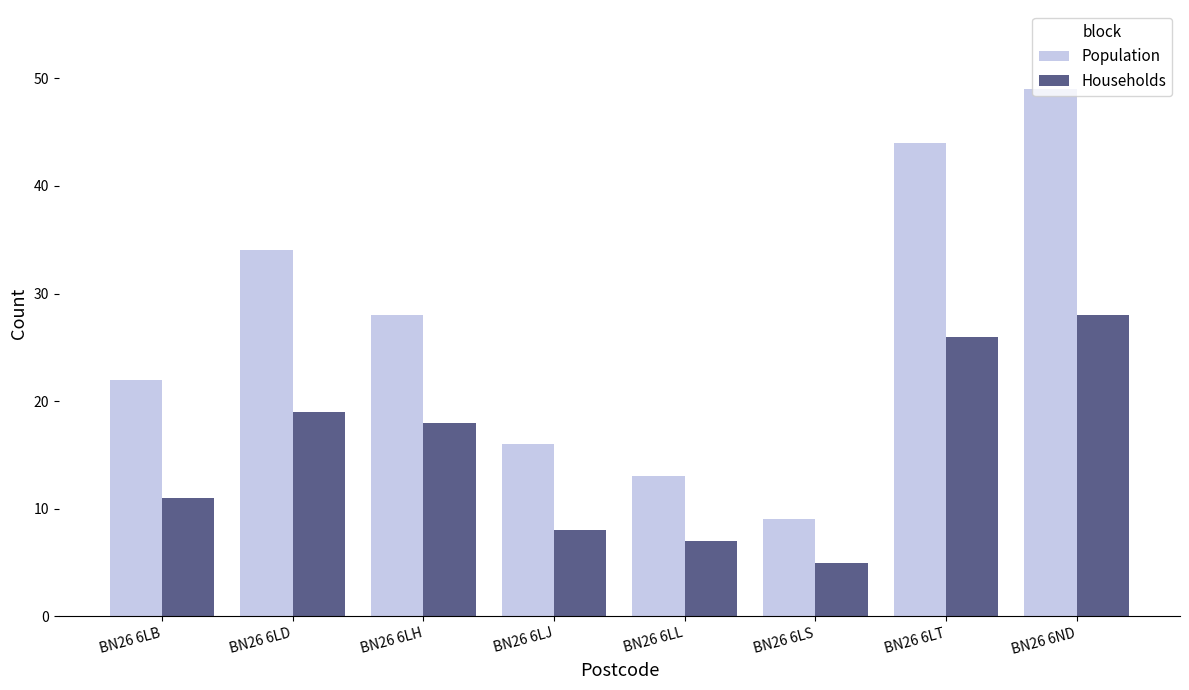

Where is Population nearest to the value 29?

BN26 6LH